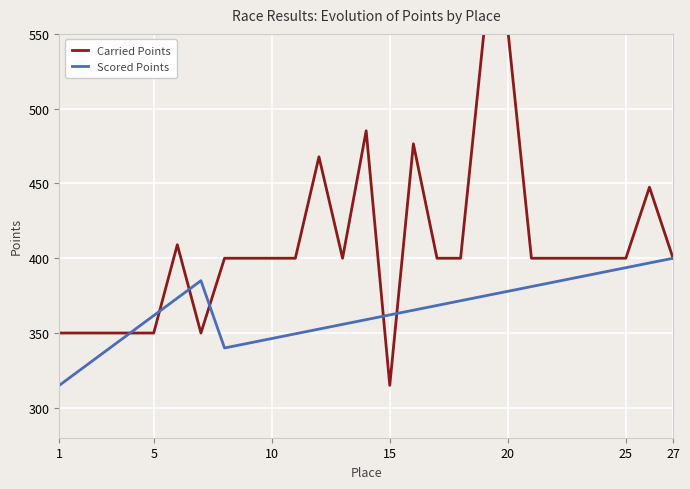

What are all the series names shown in the legend?

Carried Points, Scored Points